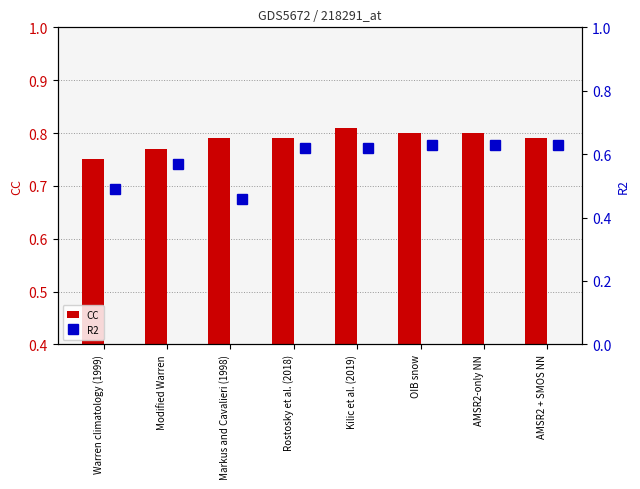

Where is CC nearest to the value 0?

Warren climatology (1999)